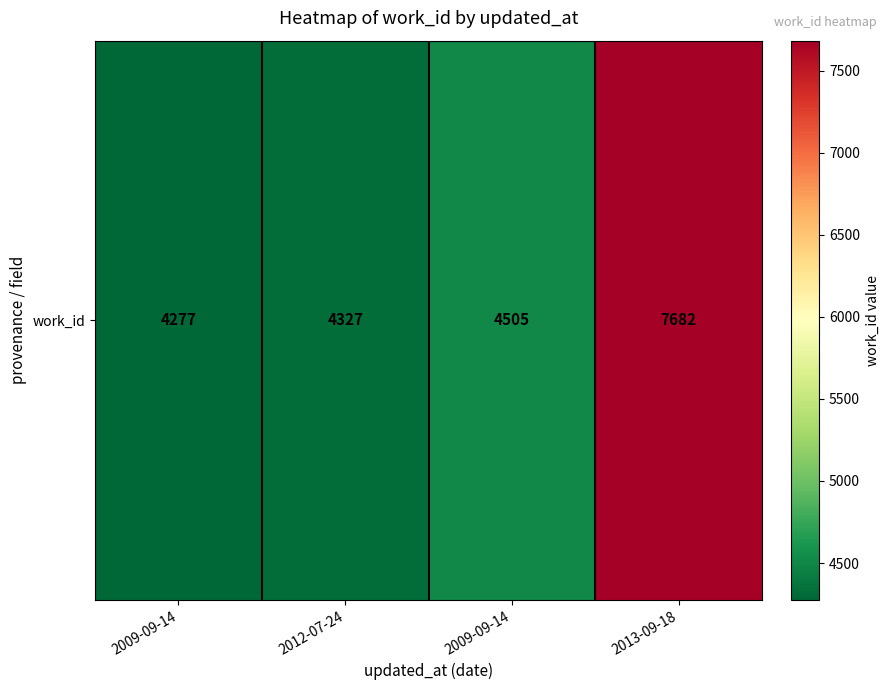

Is it true that the value at 2009-09-14 is 4277?

True